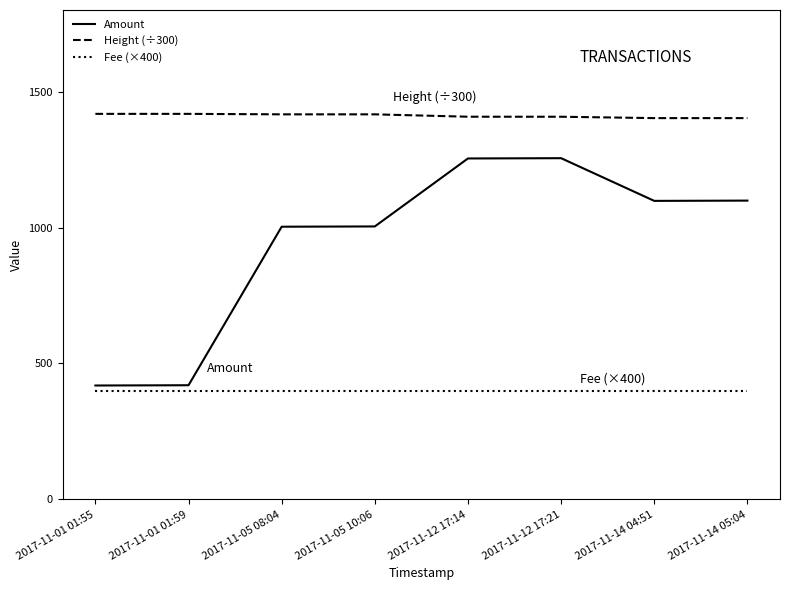

Rank the series by their maximum value, from highest to lowest.

Height (÷300), Amount, Fee (×400)